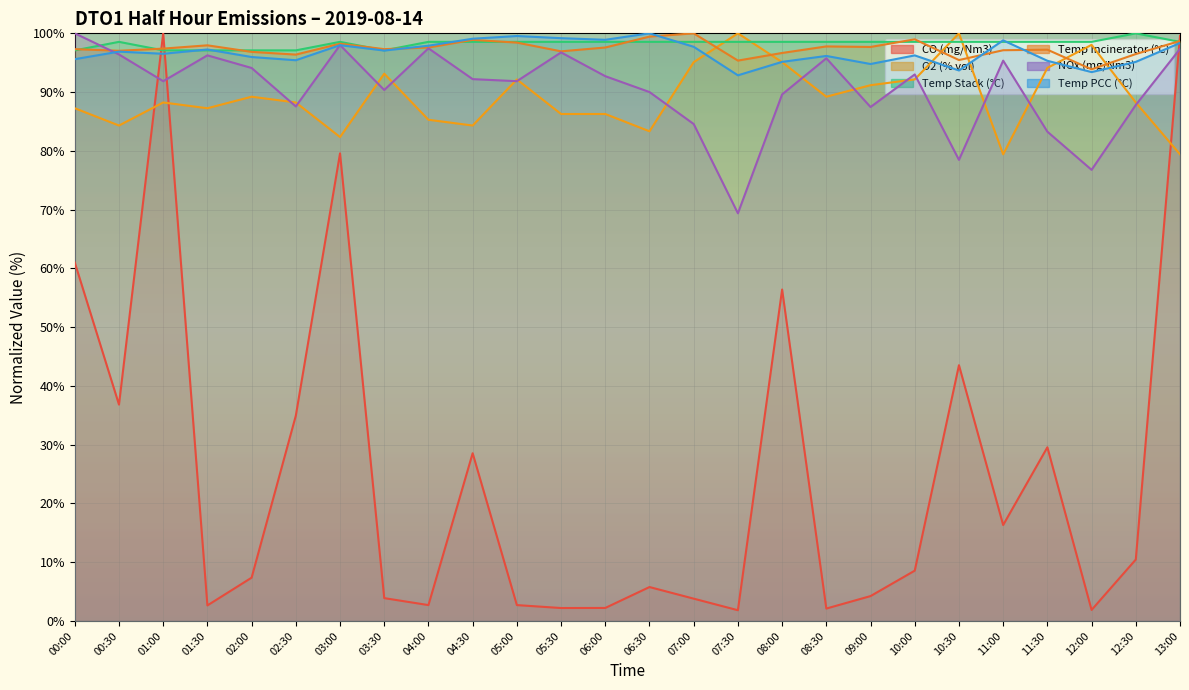

The value of Temp Stack (°C) at 06:00 is 23.2. True or false?

False